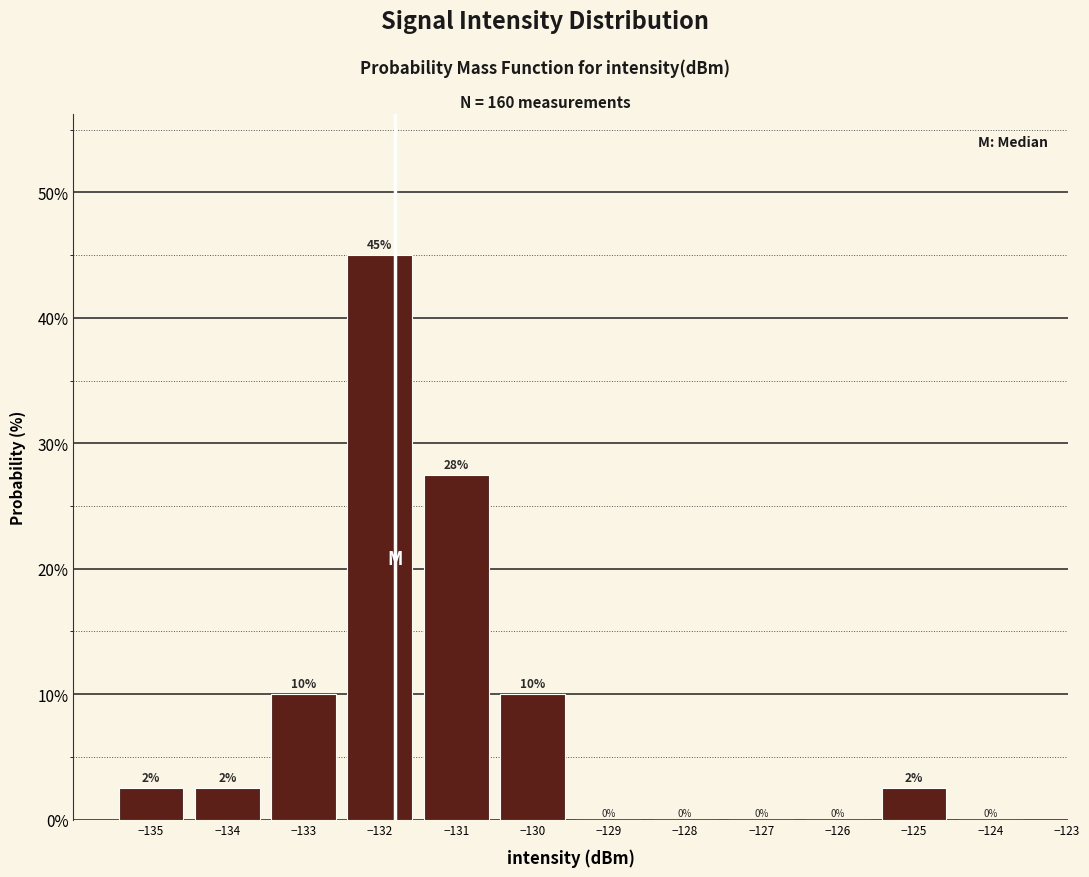

Which range on the x-axis has the tallest bar?

-132.5 to -131.5